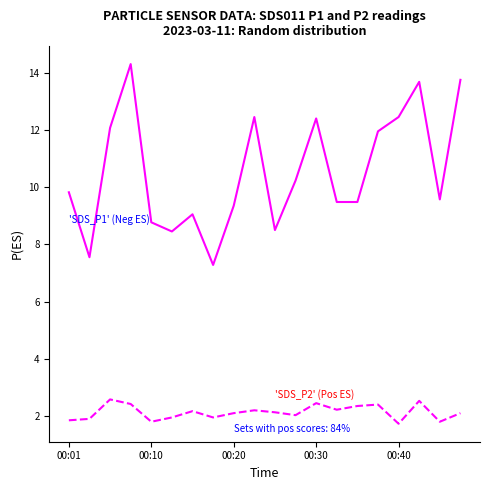

What is the minimum value shown in the chart?

1.7